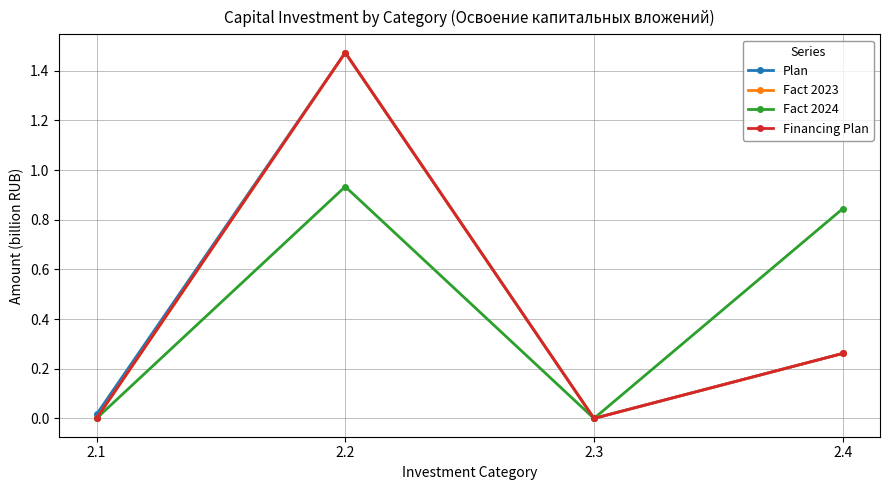

How many interior local peaks does the Fact 2024 series have?

1